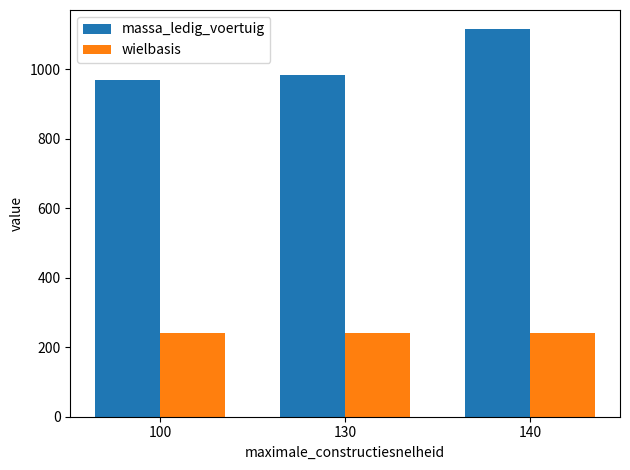

What is the maximum value shown in the chart?

1114